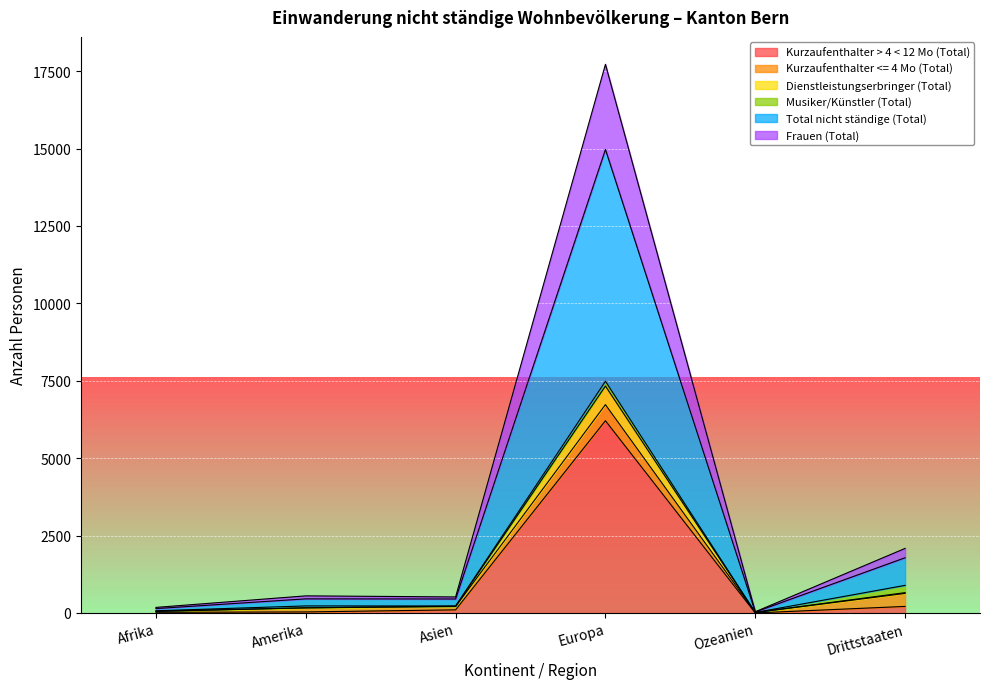

What is the spread (max minus min) of values at Europa?

11512